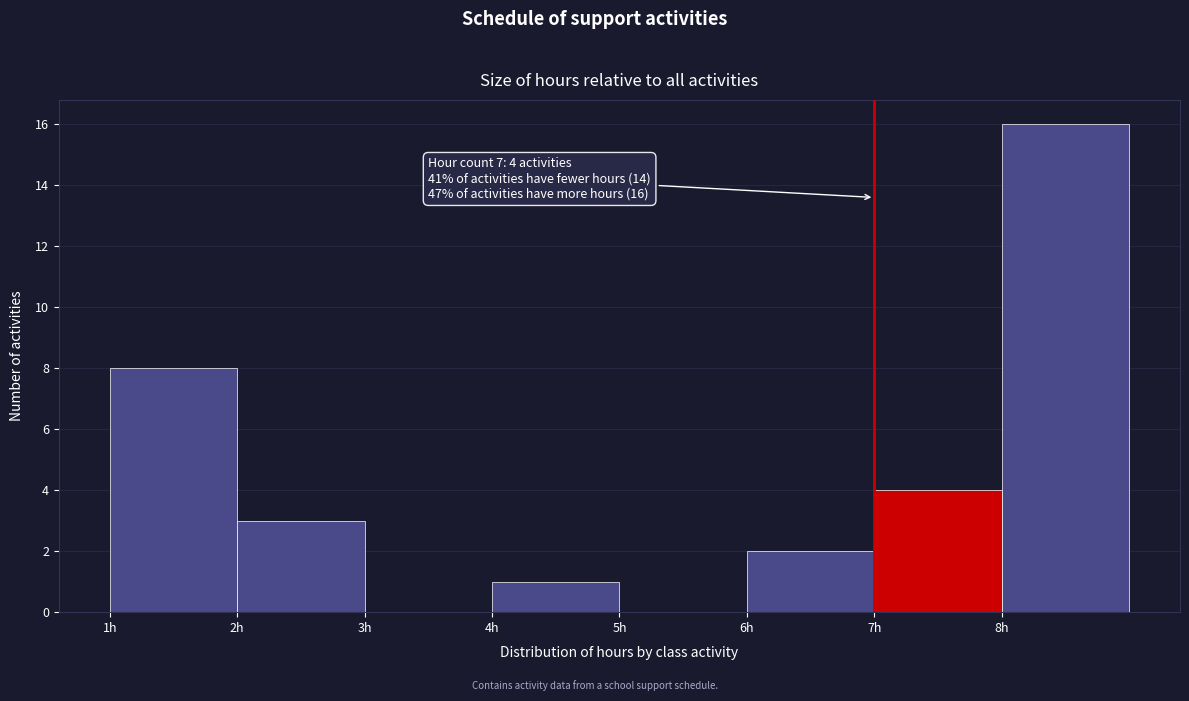

Which range on the x-axis has the tallest bar?

8 to 9